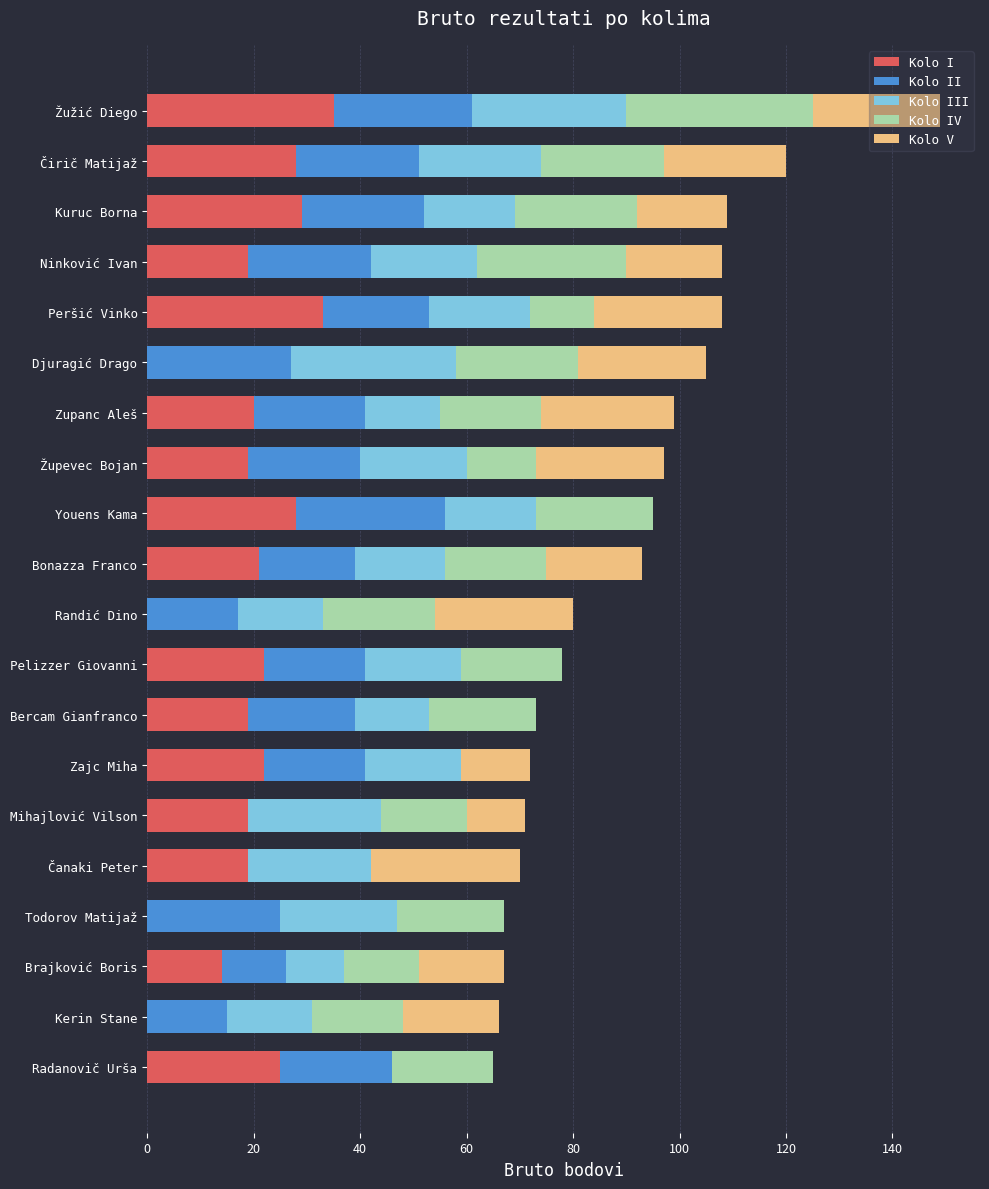

At which category is the sum across all series the highest?

Žužić Diego